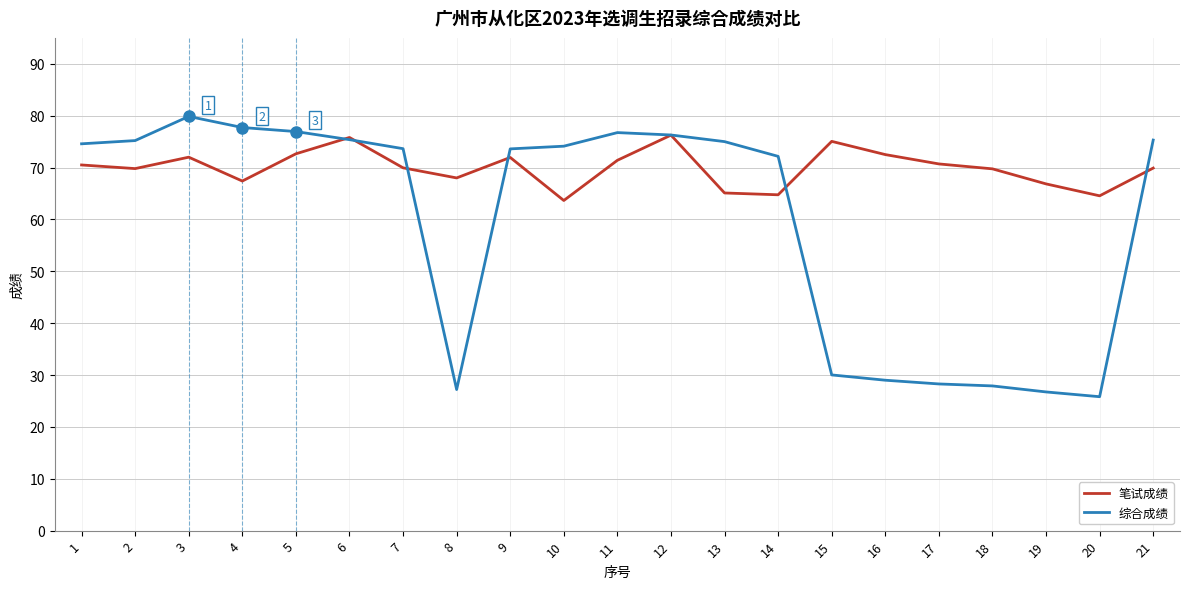

At which category does the chart reach its peak across all series?

3